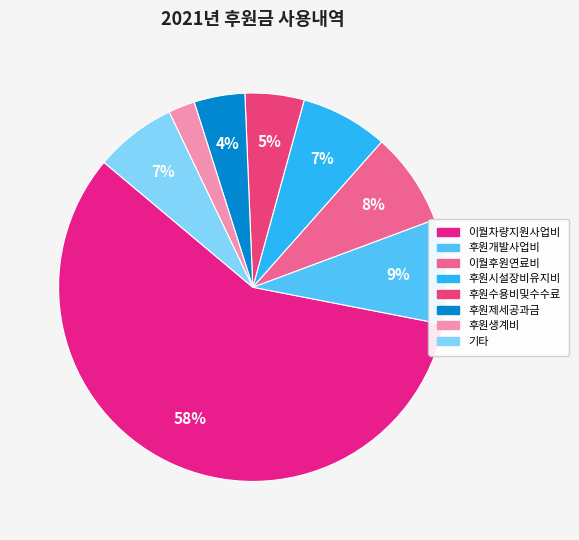

What is the largest slice in the pie chart?

이월차량지원사업비